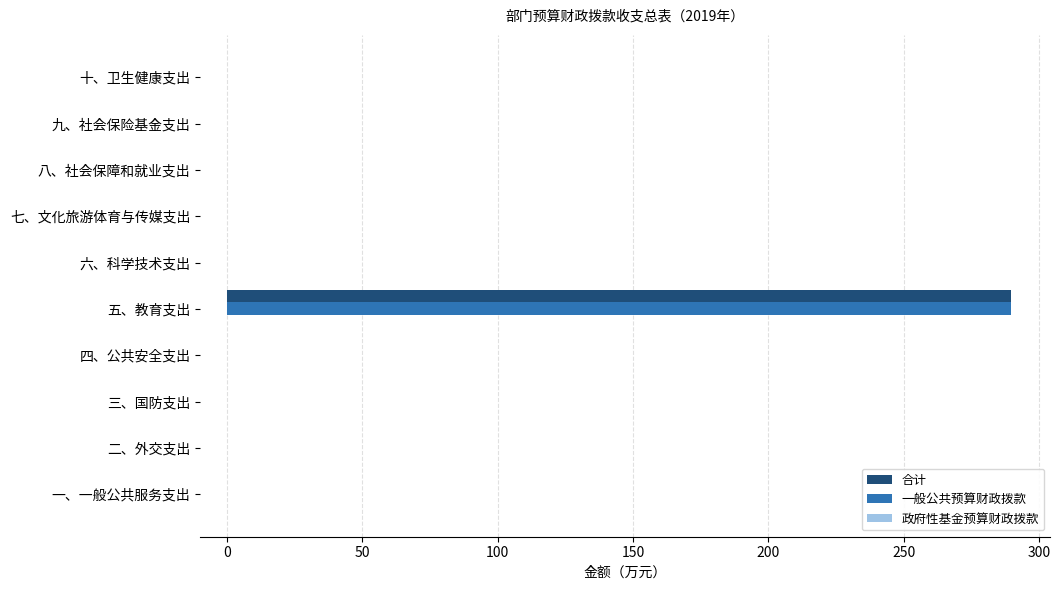

Is it true that 合计 equals -185.5 at 八、社会保障和就业支出?

False